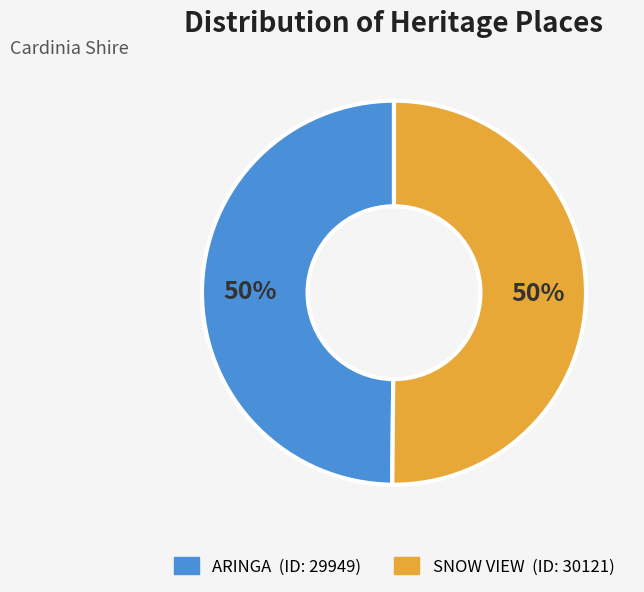

True or false: SNOW VIEW accounts for 50% of the total.

True